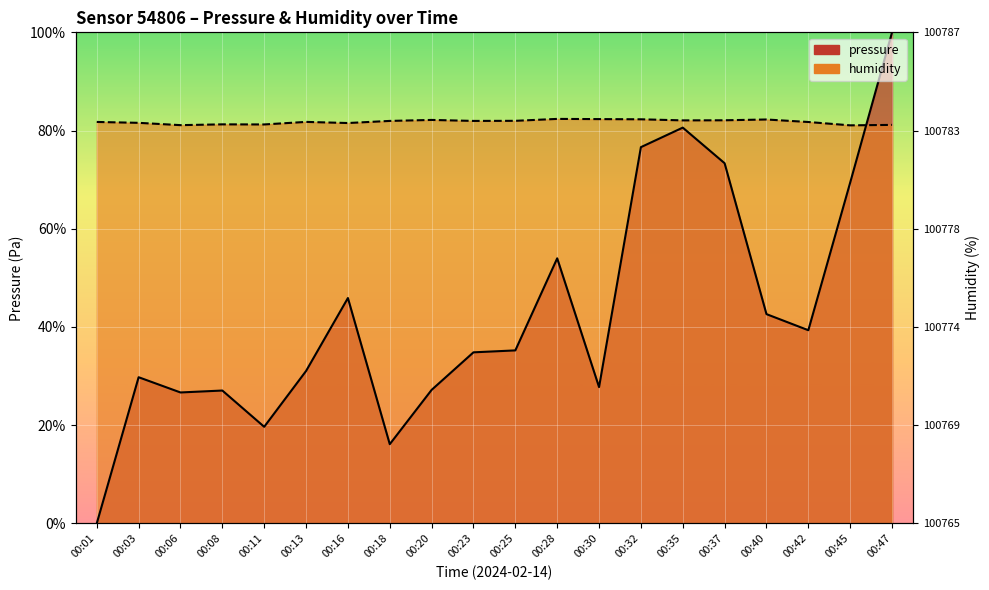

Is it true that humidity equals 107.1 at 00:47?

False